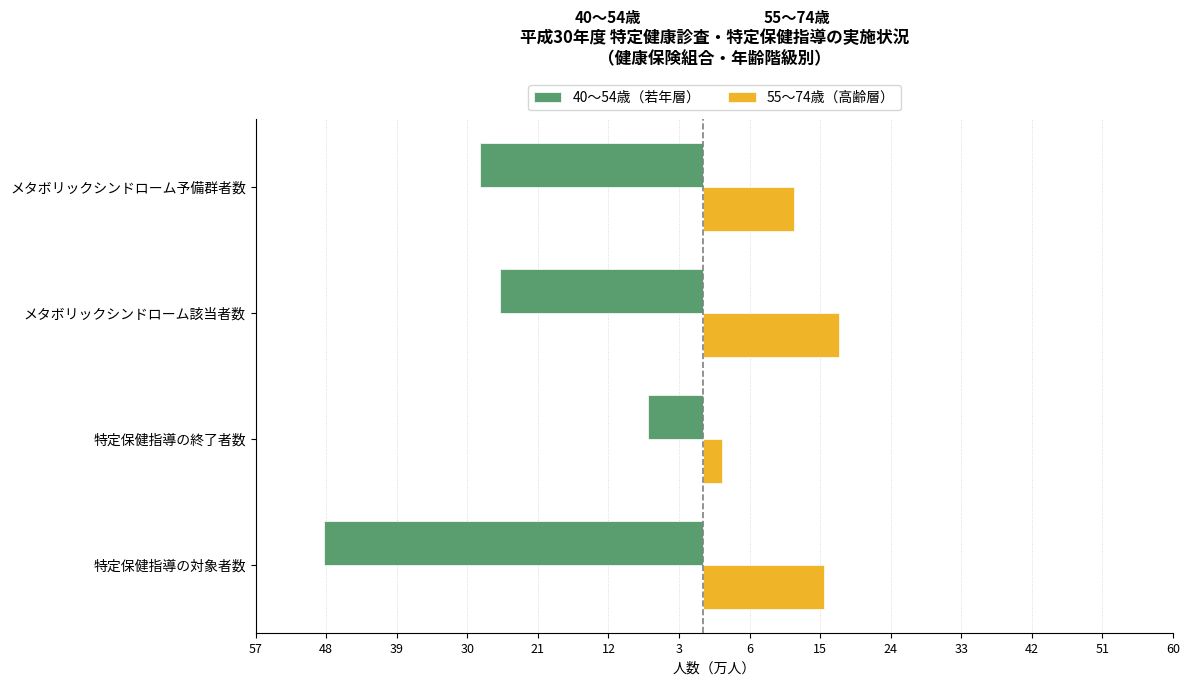

What is the difference between the maximum and minimum values in the 55～74歳（高齢層） series?

14.9